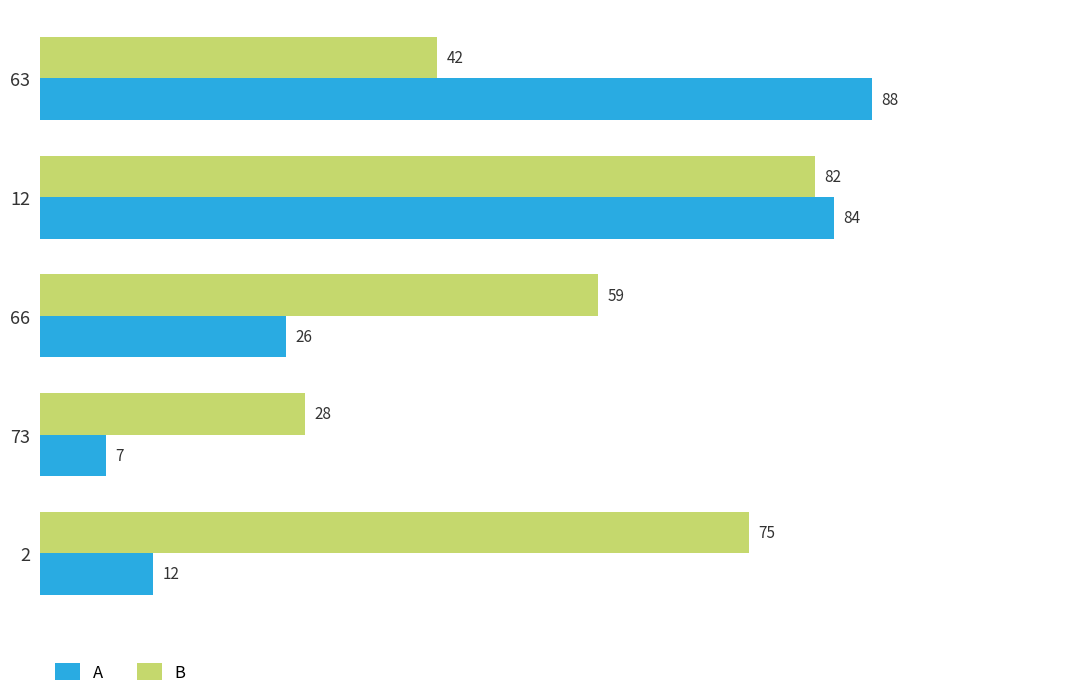

What are all the series names shown in the legend?

A, B